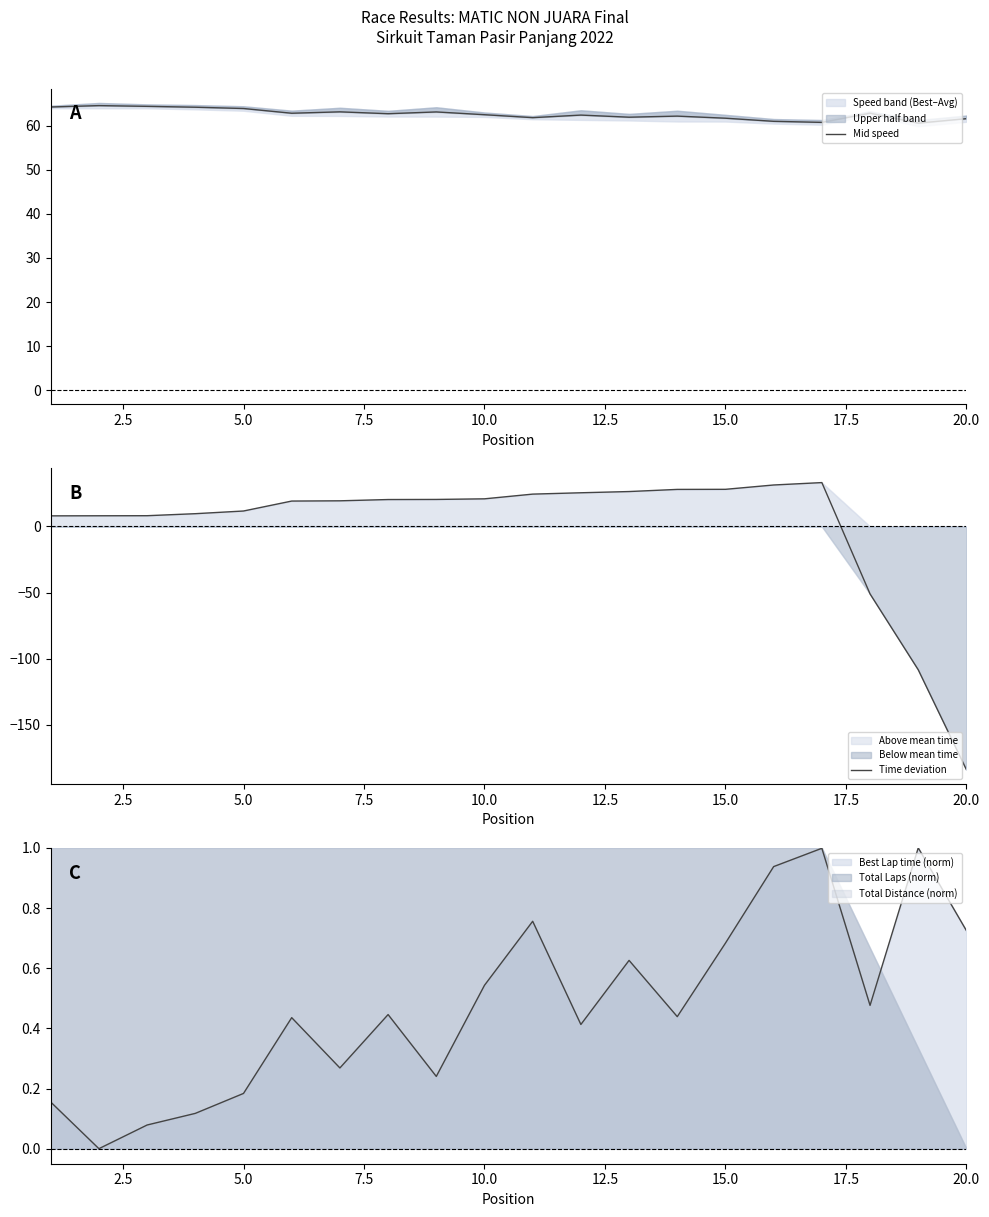

How many lines are shown in the chart?

2